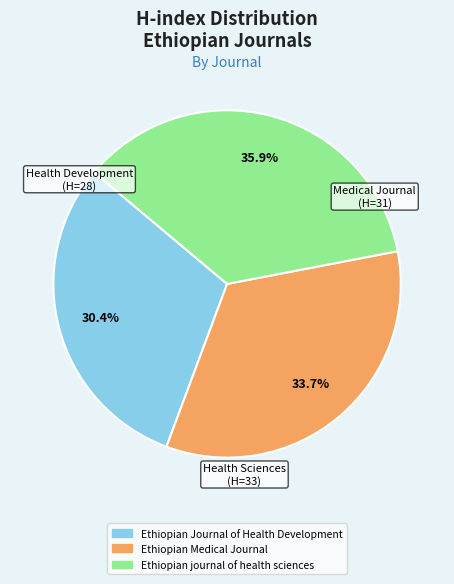

Which category has the biggest portion of the pie?

Ethiopian journal of health sciences